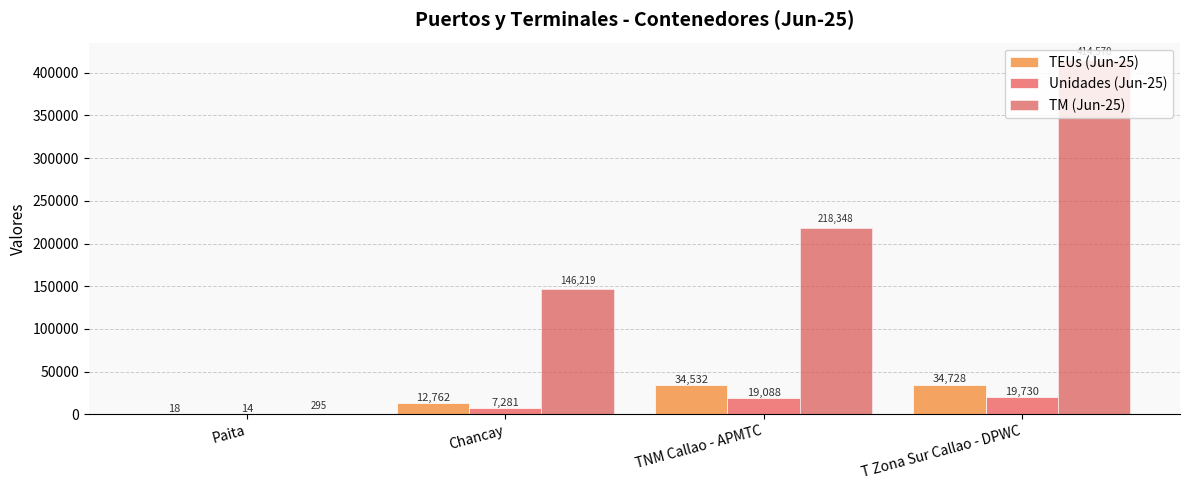

Count the number of data series in this chart.

3